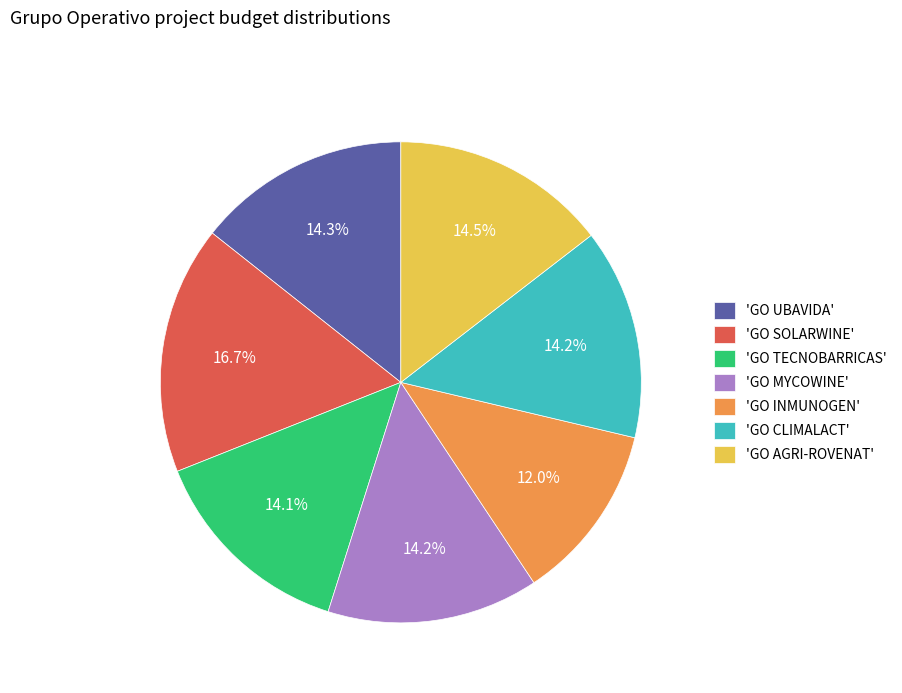

Is there a majority slice in this chart?

No